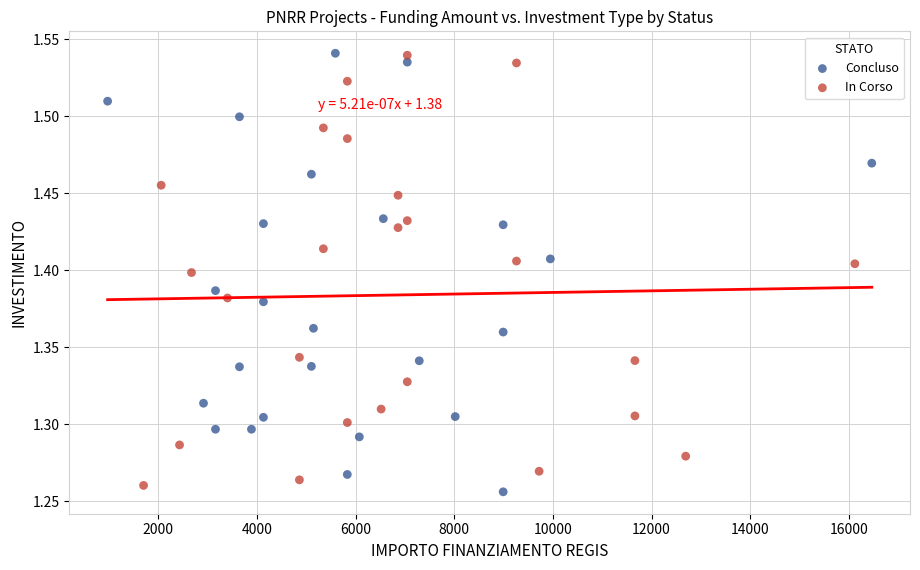

What are all the series names shown in the legend?

Concluso, In Corso